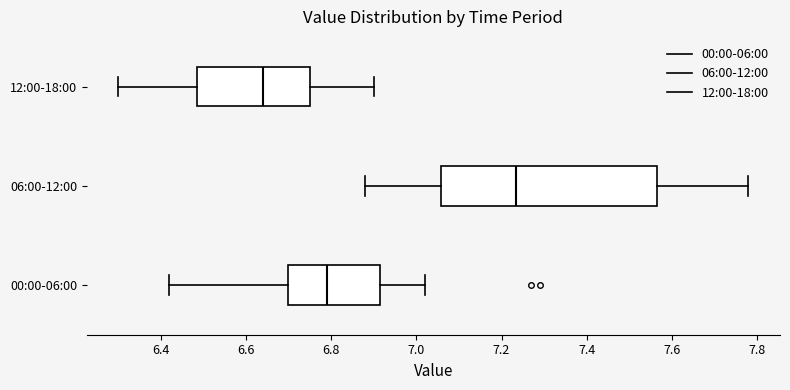

Comparing the boxes themselves (not the whiskers), which one is the widest?

06:00-12:00